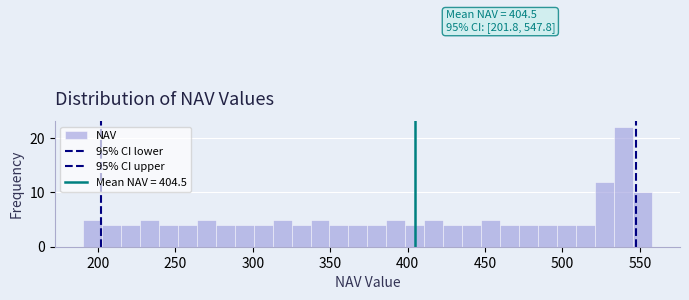

Around what value on the x-axis is the tallest bar? Give the approximate position of its centre, as read against the axis.

540